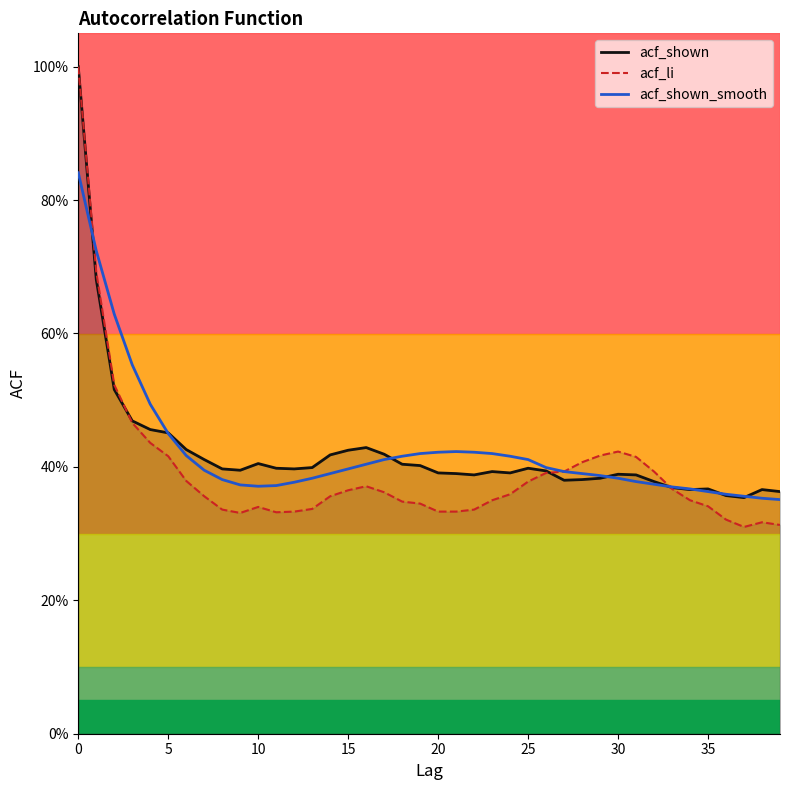

Where do acf_shown_smooth and acf_shown first cross each other?

0 and 5